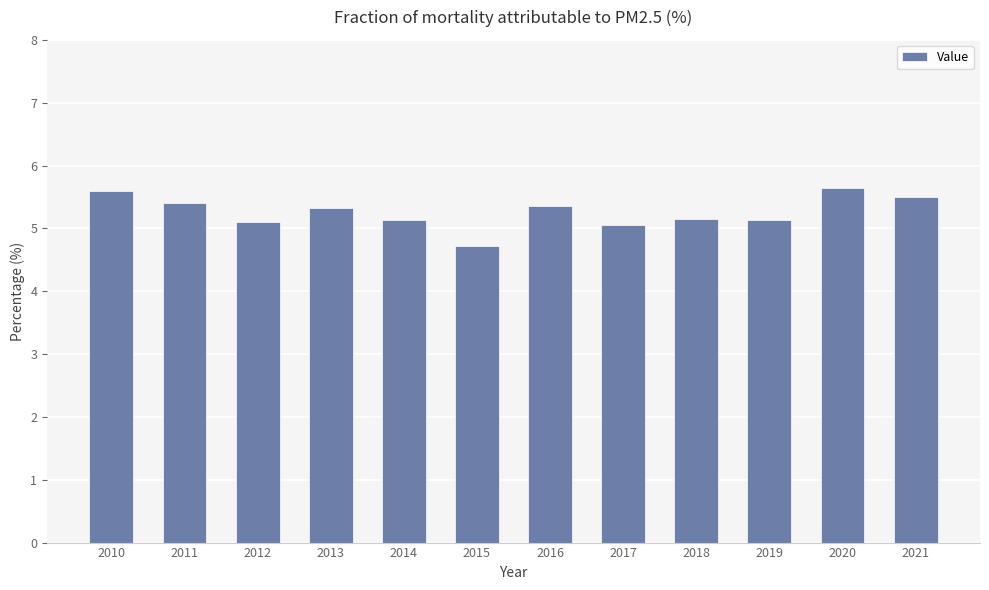

At which category does the chart reach its minimum across all series?

2015